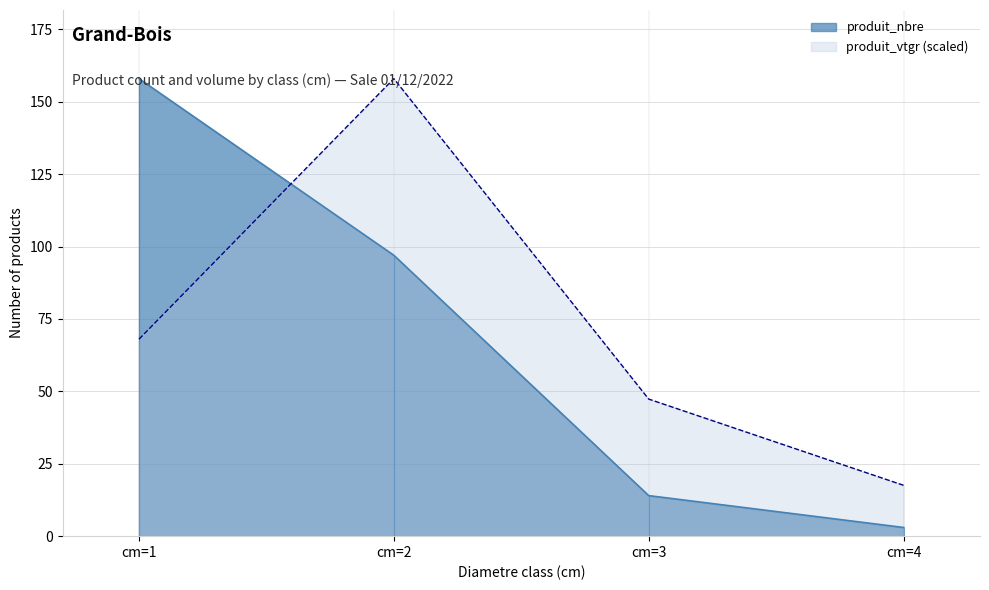

Is it true that produit_vtgr equals 4.9 at cm=4?

False